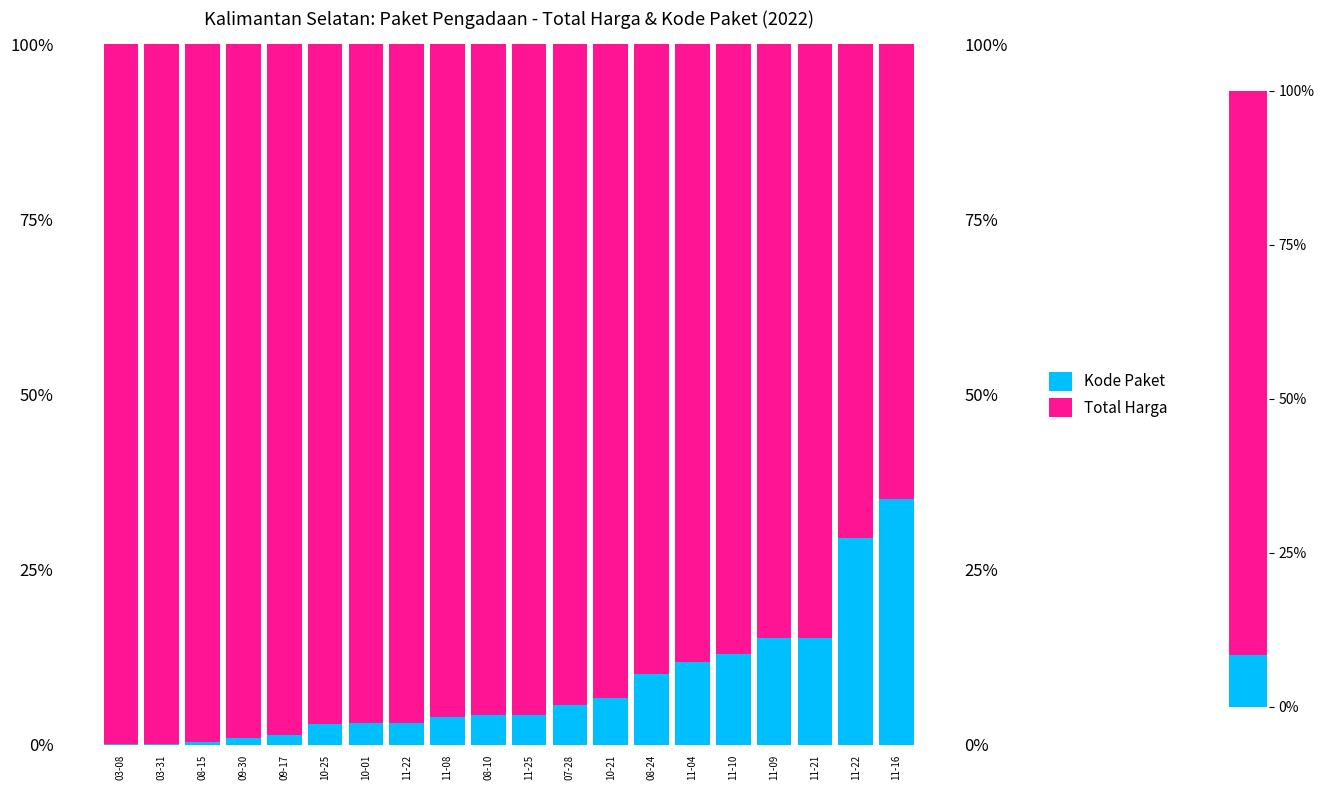

True or false: Total Harga has a value of 58.7 at 11-25.

False